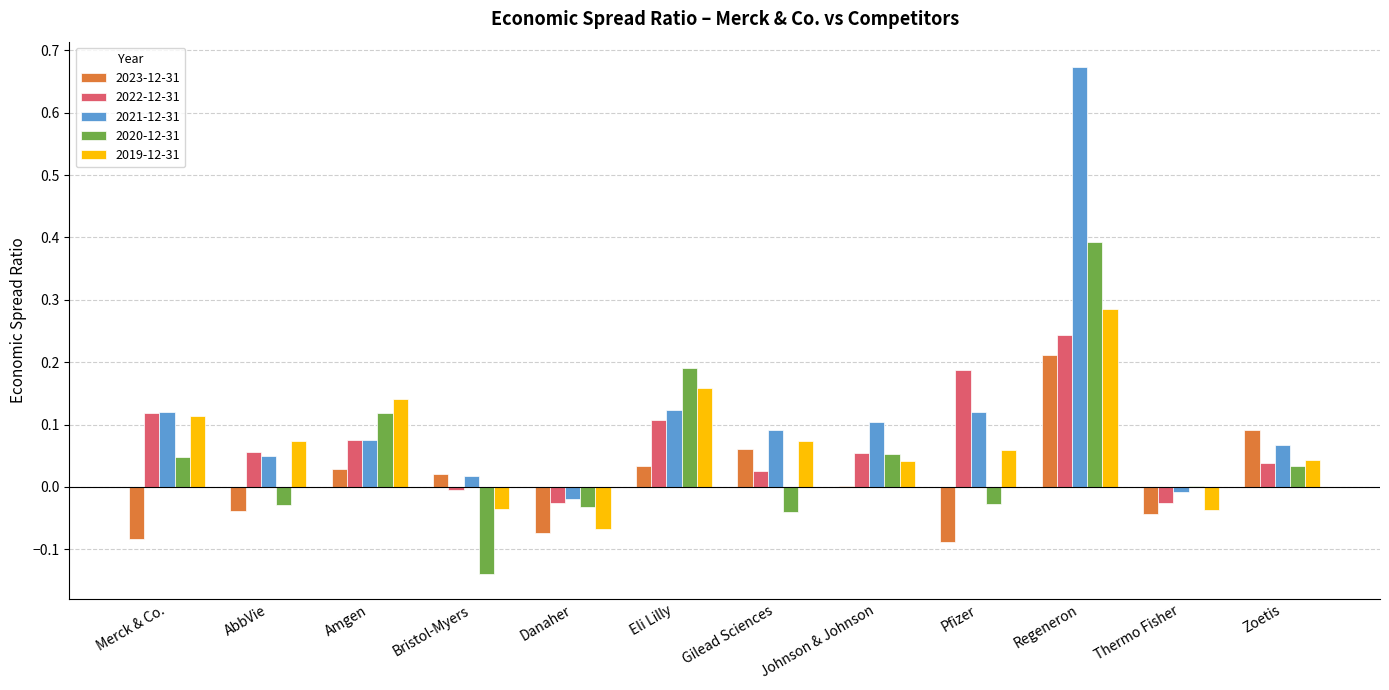

Which series changed the most between Danaher and Gilead Sciences?

2019-12-31